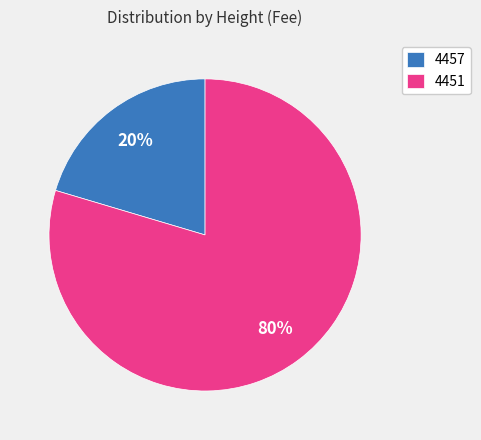

How many segments does this pie chart have?

2